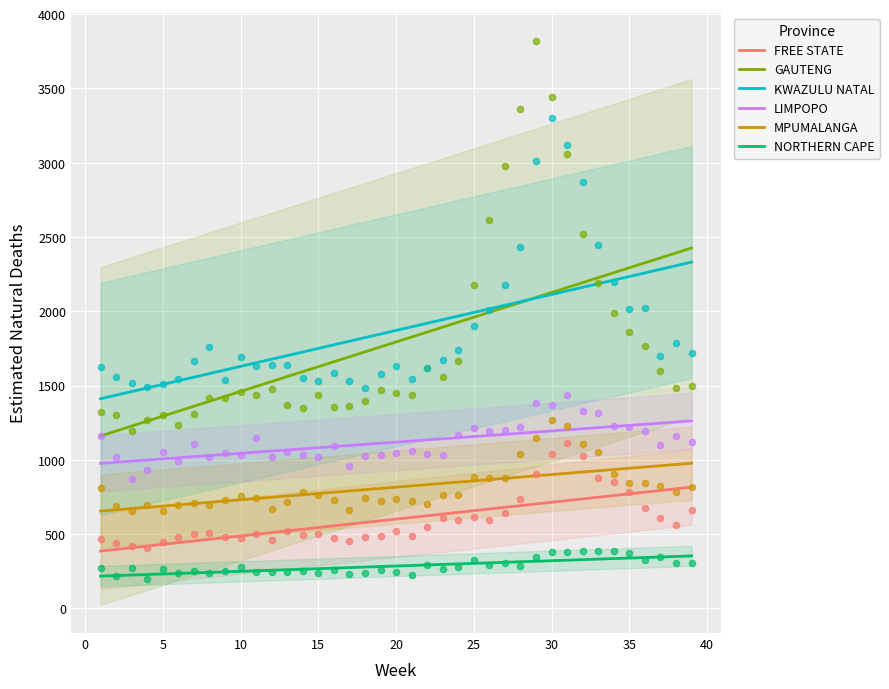

Which series contains the lowest Y value?

NORTHERN CAPE